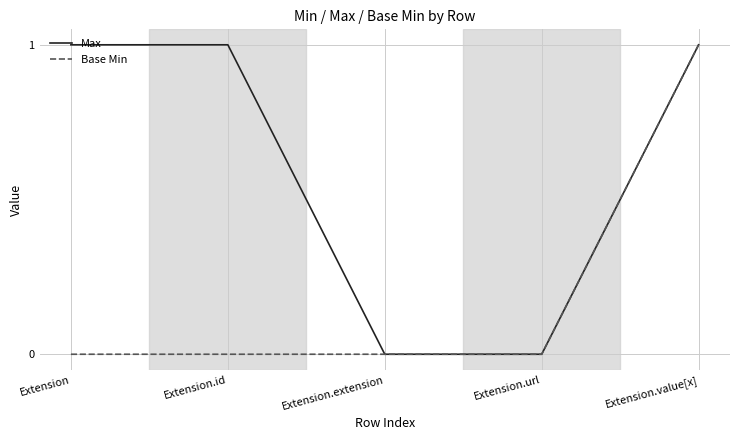

What is the maximum value for Base Min?

1